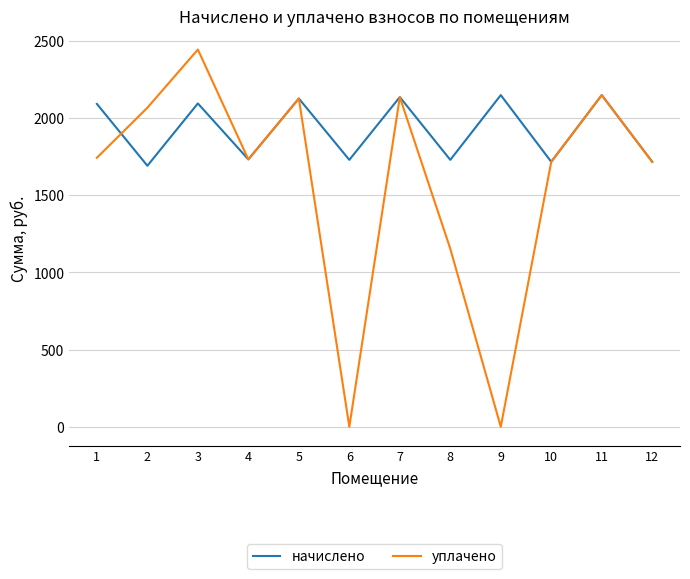

List the series in order of their peak value, lowest first.

начислено, уплачено